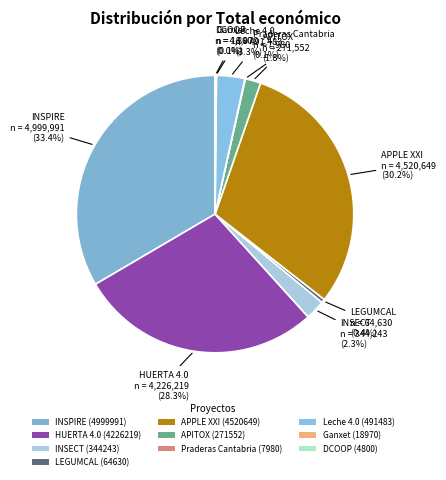

Count the number of slices in the pie.

10